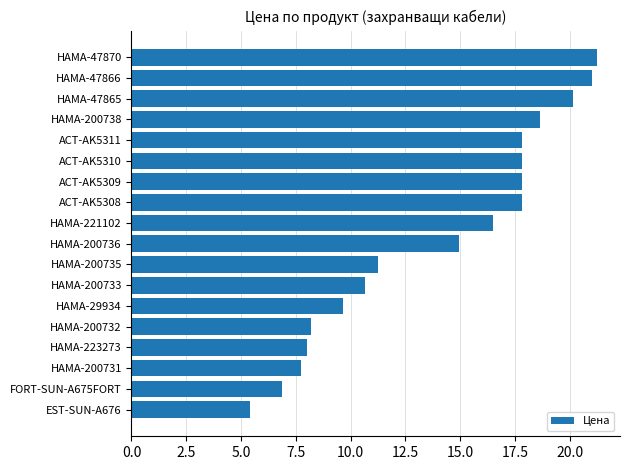

Reading top to bottom, extract all data points from this chart.

HAMA-47870=21.2	HAMA-47866=21.0	HAMA-47865=20.1	HAMA-200738=18.7	ACT-AK5311=17.8	ACT-AK5310=17.8	ACT-AK5309=17.8	ACT-AK5308=17.8	HAMA-221102=16.5	HAMA-200736=15.0	HAMA-200735=11.2	HAMA-200733=10.7	HAMA-29934=9.7	HAMA-200732=8.2	HAMA-223273=8.0	HAMA-200731=7.7	FORT-SUN-A675FORT=6.9	EST-SUN-A676=5.4